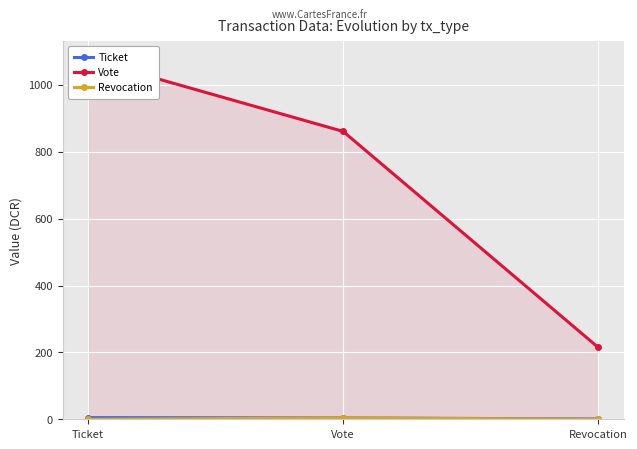

Does the chart display data point markers on the line(s)?

Yes